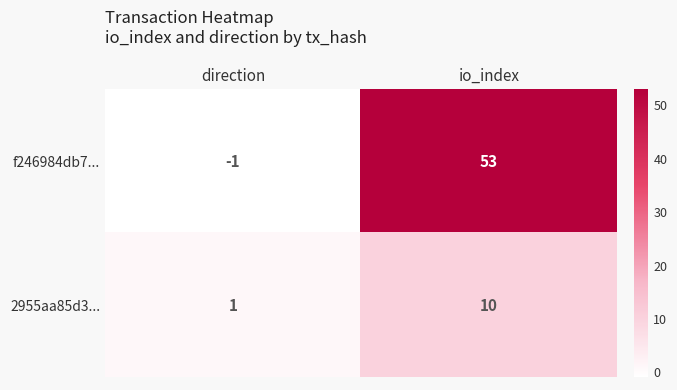

Which series changed the most between direction and io_index?

f246984db7...